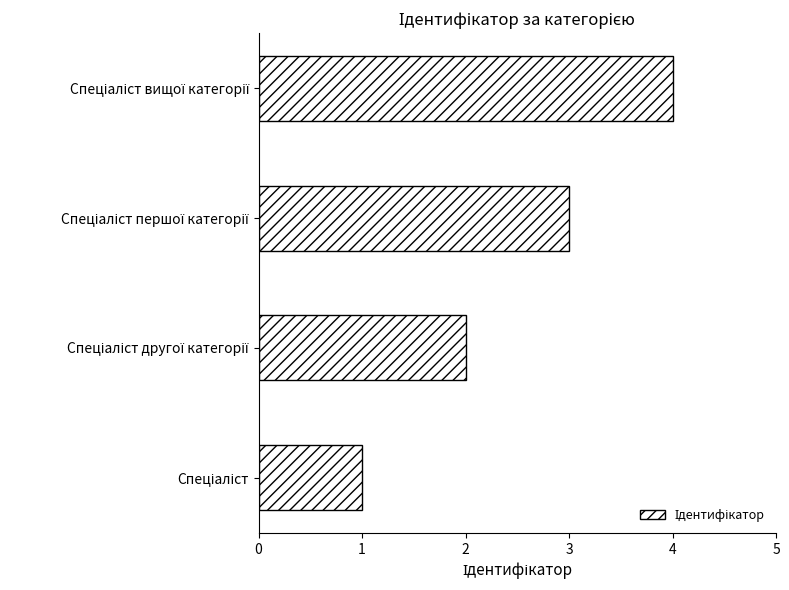

What is the difference between the maximum and minimum values?

3